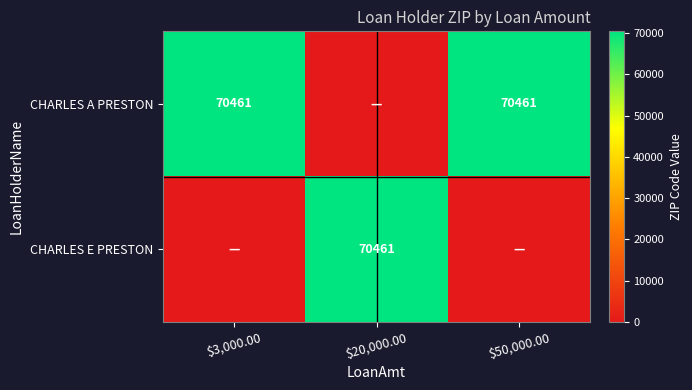

The CHARLES A PRESTON series shows 45585 at $3,000.00. True or false?

False